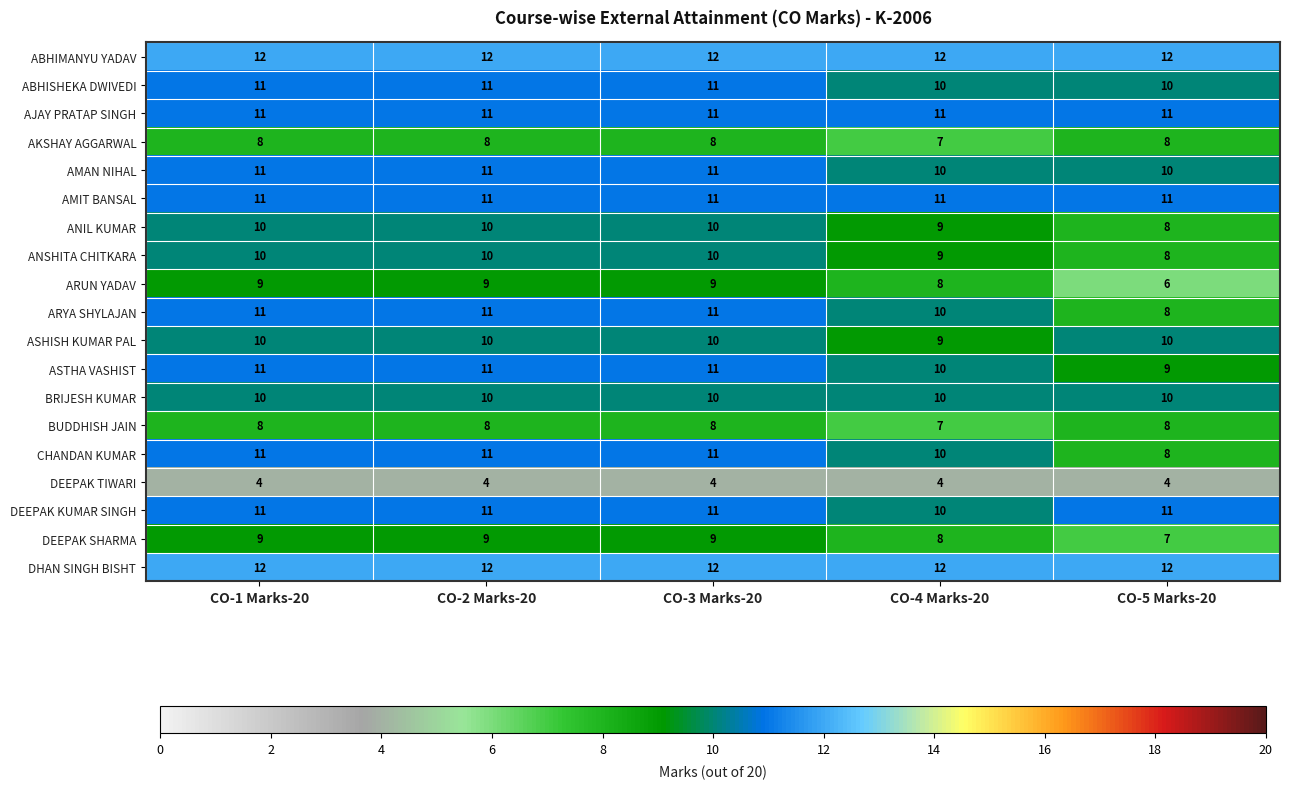

The BRIJESH KUMAR series shows 10 at CO-3 Marks-20. True or false?

True